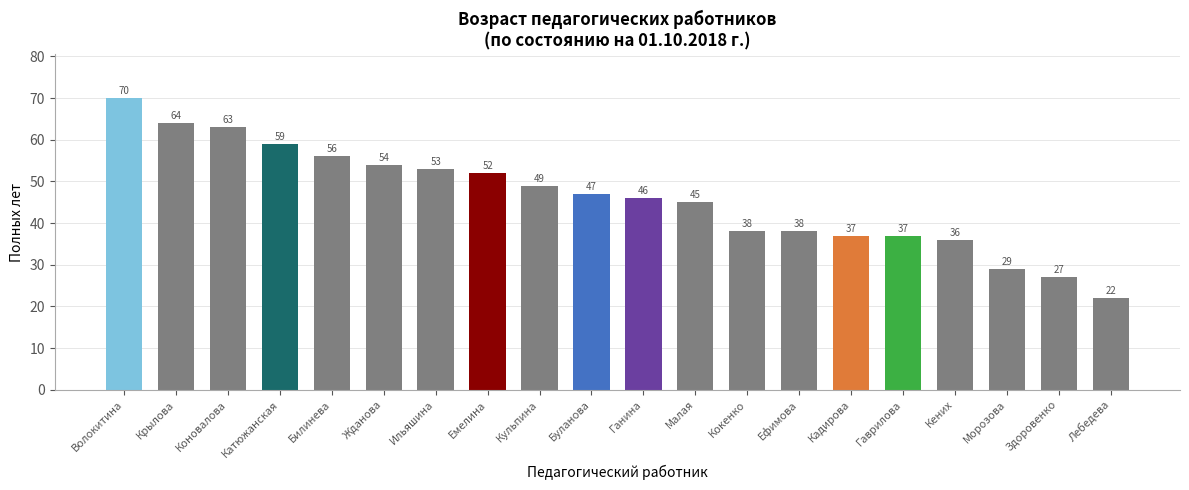

What is the greatest value displayed?

70